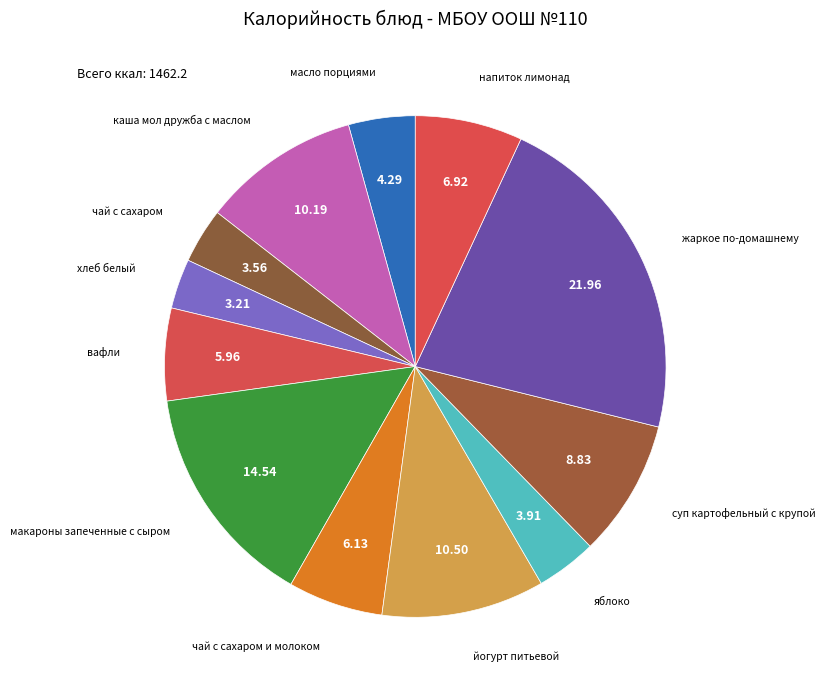

How many segments does this pie chart have?

12